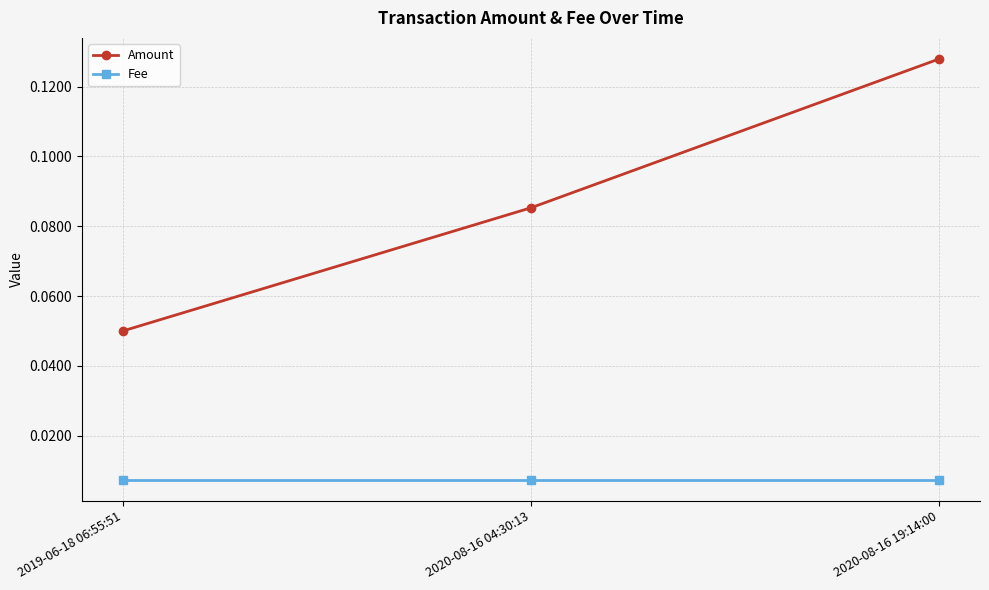

Between 2020-08-16 04:30:13 and 2020-08-16 19:14:00, which series saw the biggest shift?

Amount